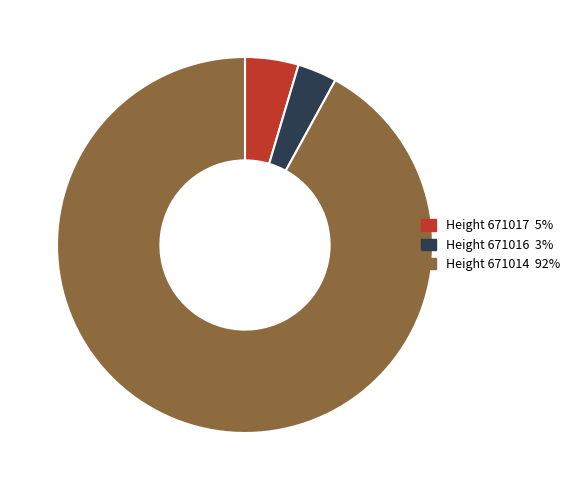

Is there a majority slice in this chart?

Yes